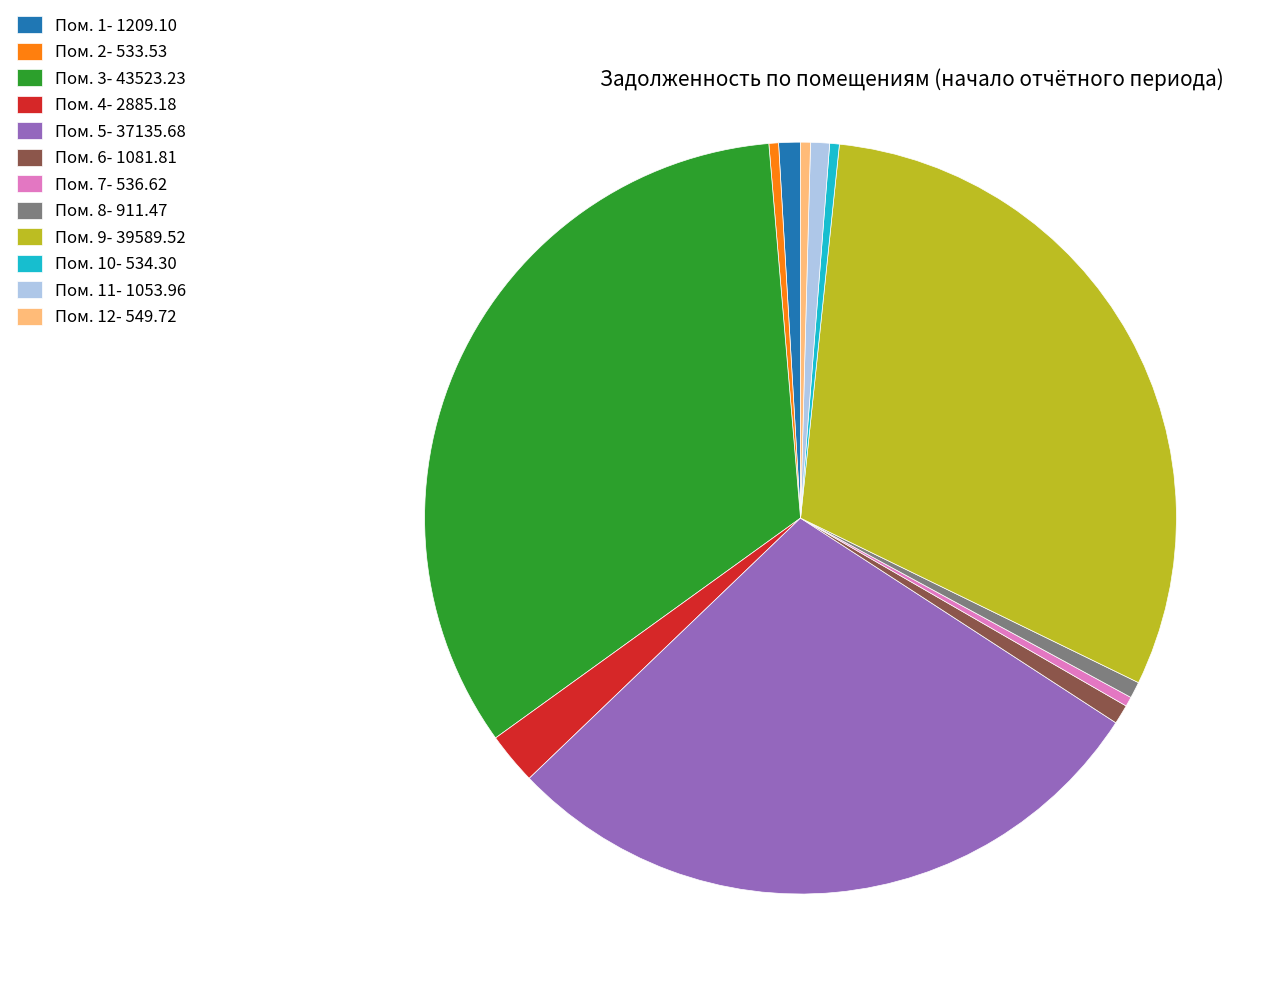

True or false: Пом. 4- 2885.18 accounts for 11% of the total.

False